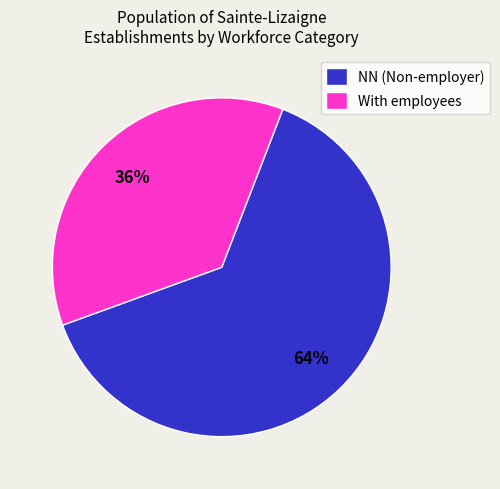

To the nearest percent, what portion does With employees represent?

36%